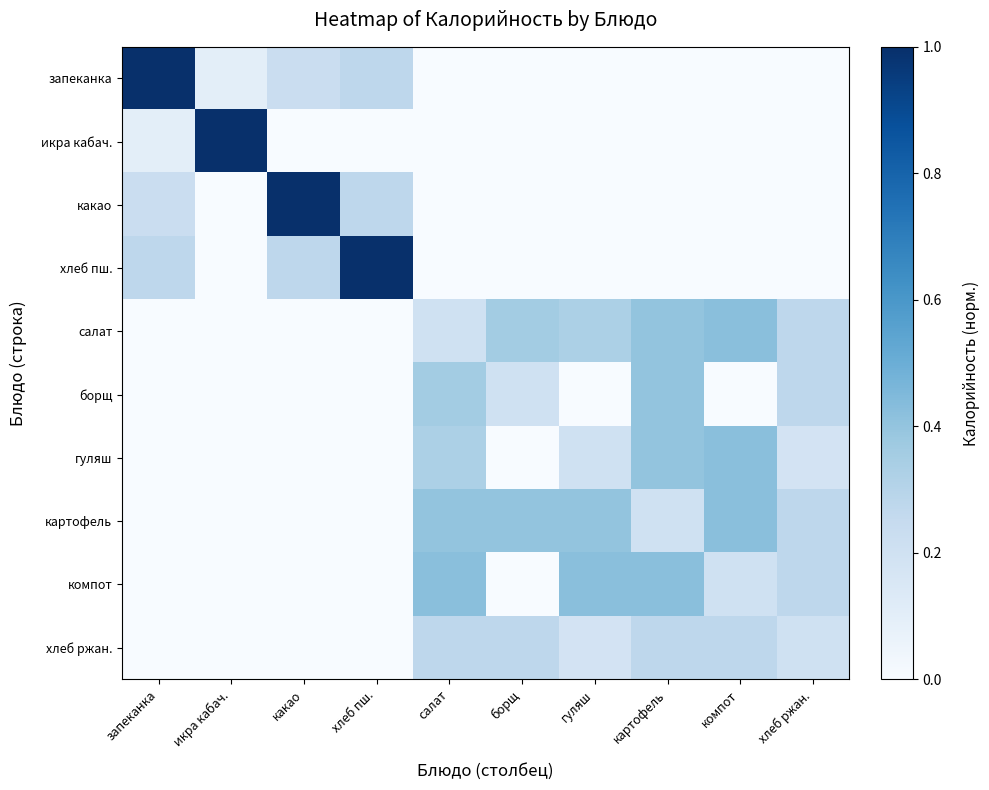

At which label does картофель reach its minimum?

запеканка